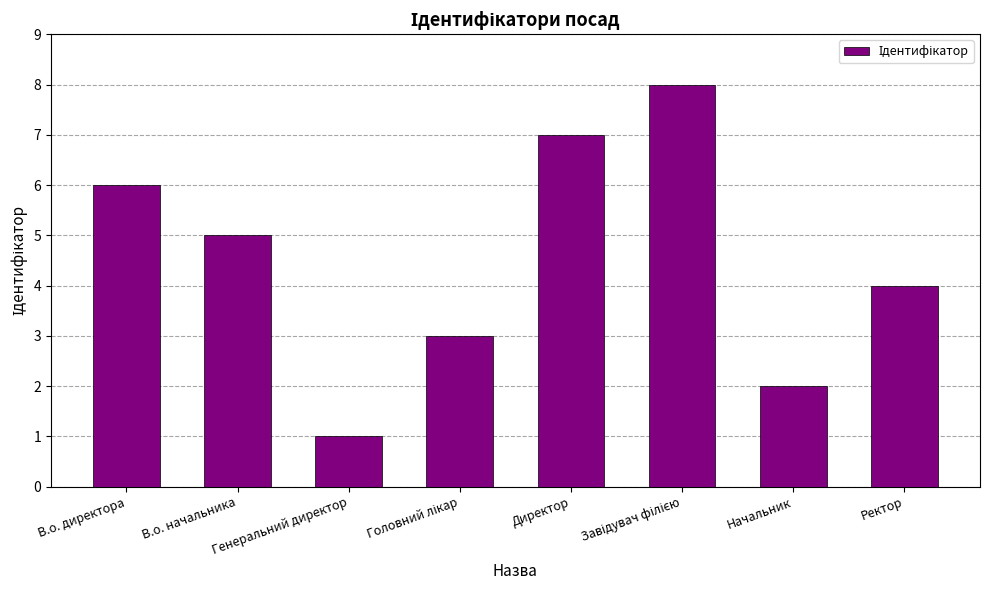

Which label corresponds to the smallest value in the chart?

Генеральний директор